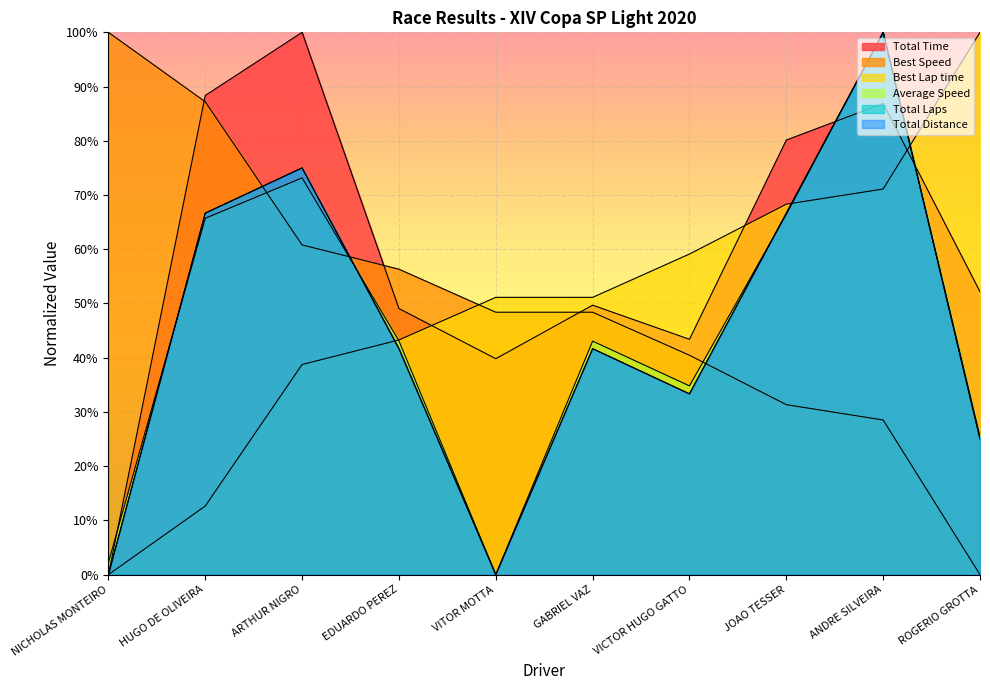

Which label corresponds to the largest value in the chart?

ARTHUR NIGRO